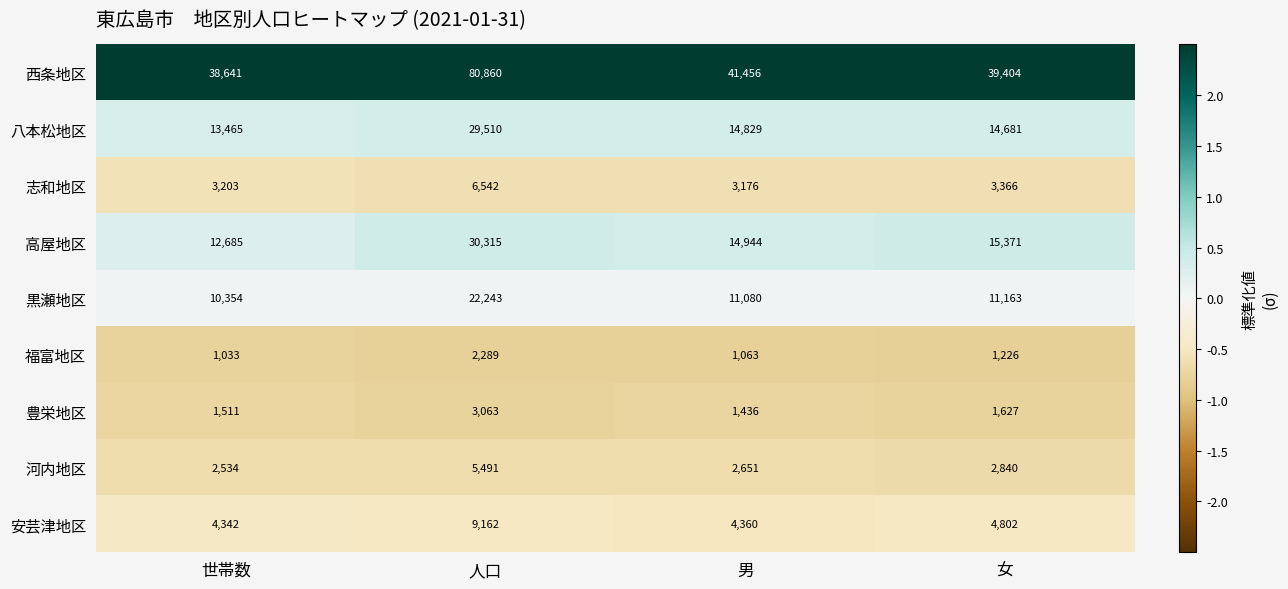

Is it true that 西条地区 equals 53661 at 人口?

False